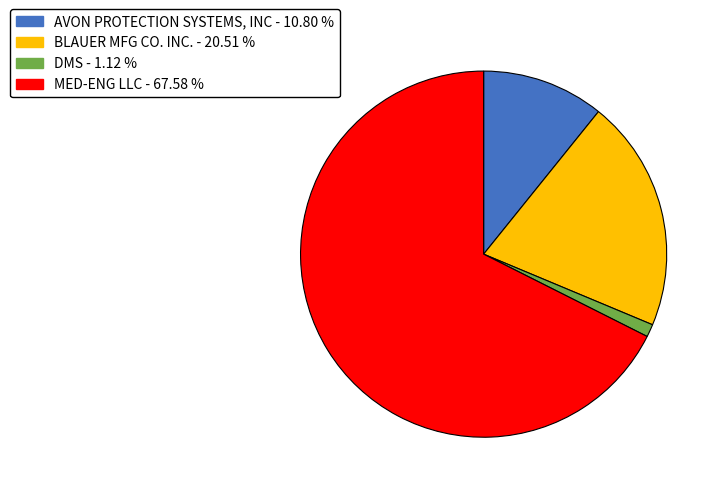

Count the number of slices in the pie.

4